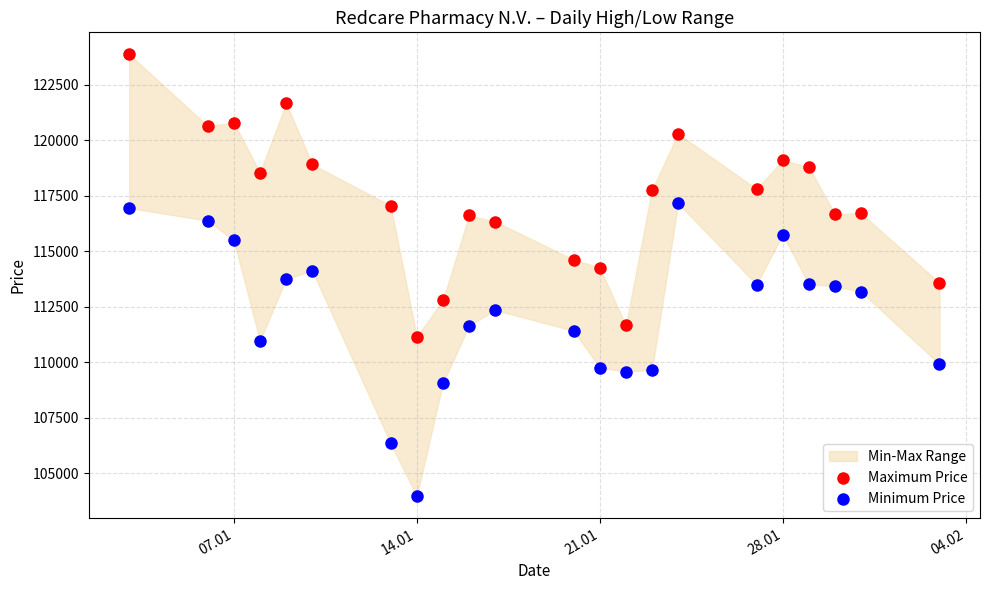

Which series contains the lowest Y value?

Minimum Price